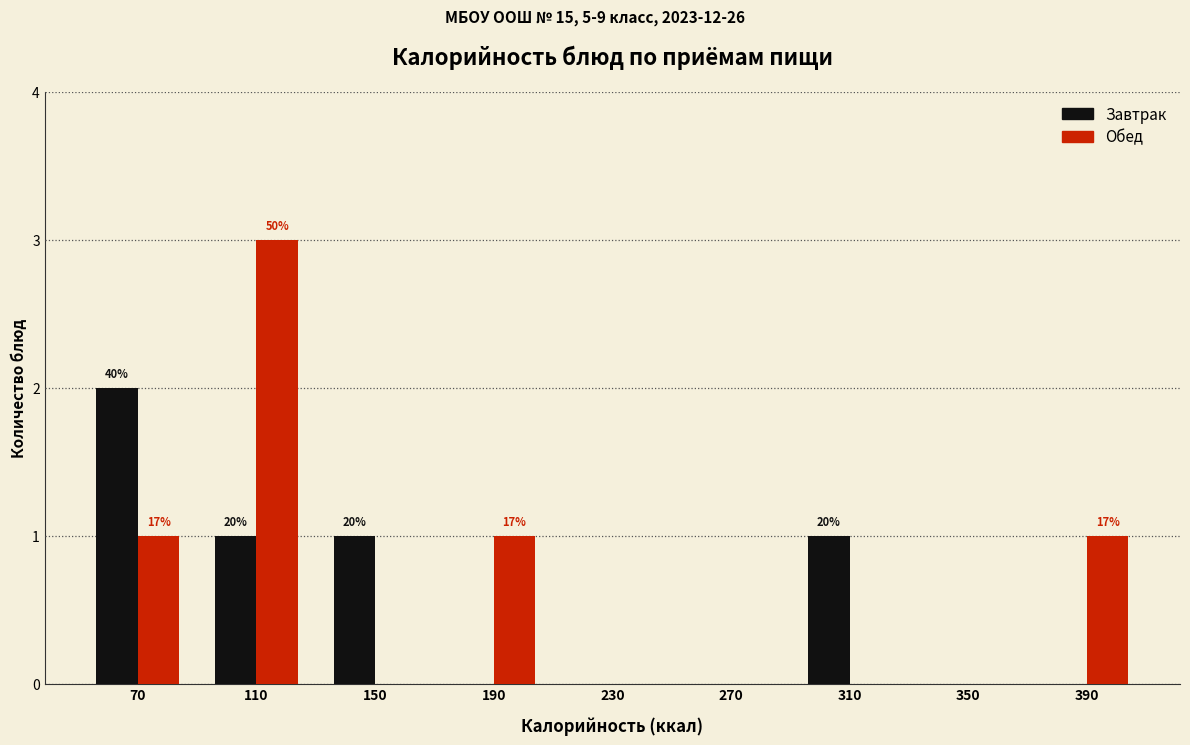

In the Завтрак series, which range on the x-axis has the tallest bar?

50 to 90